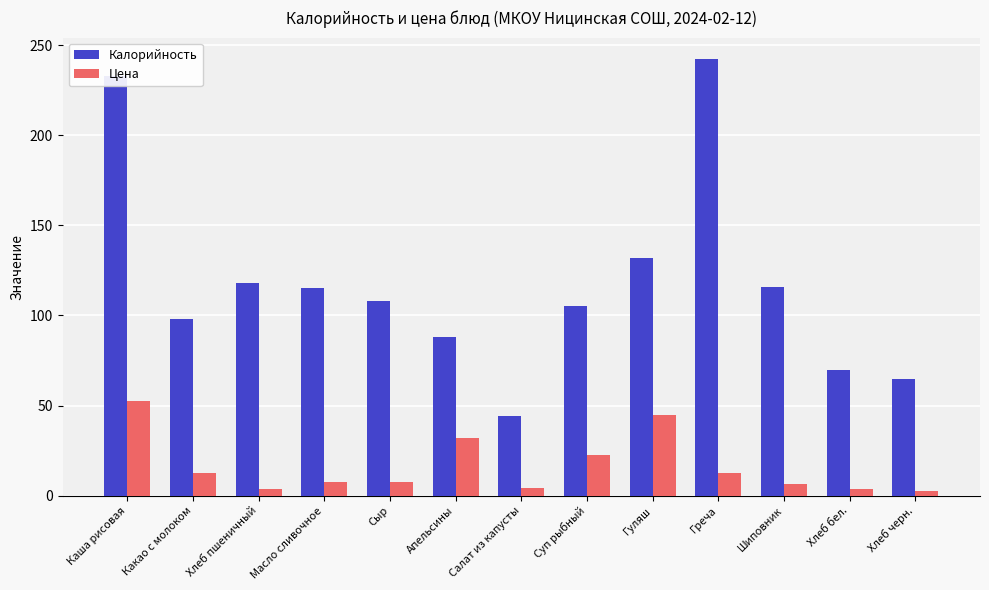

What is the difference between the Калорийность values at Хлеб пшеничный and Гуляш?

14.0